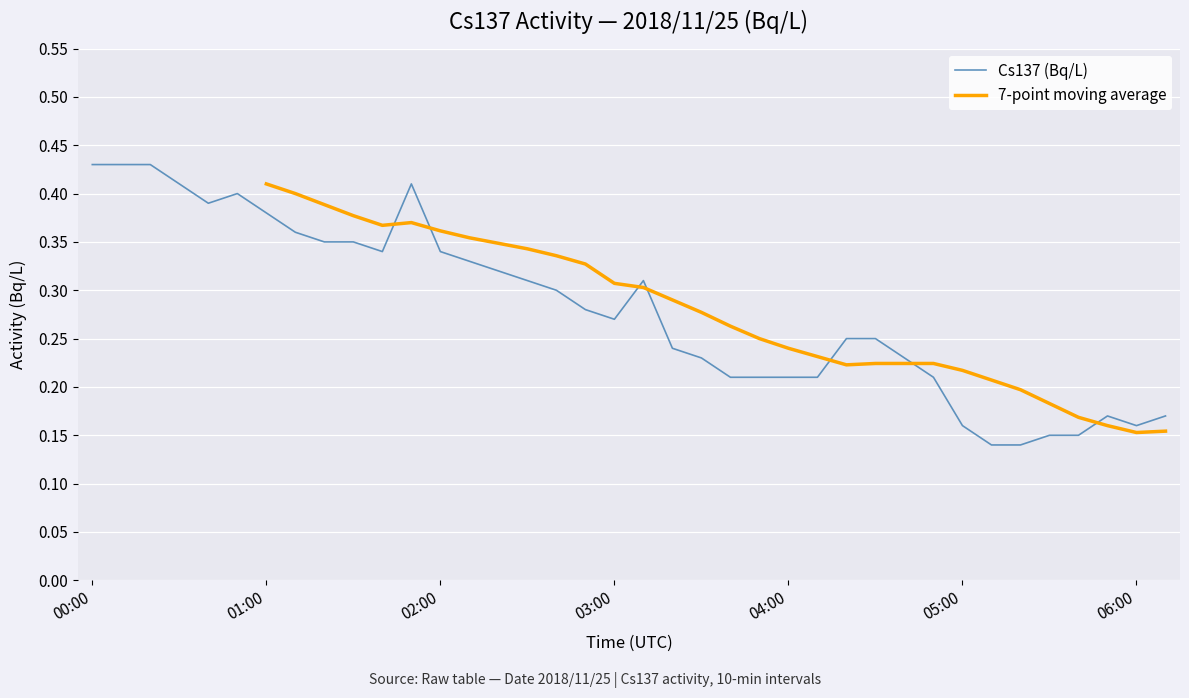

What is the sum of all values?

10.6